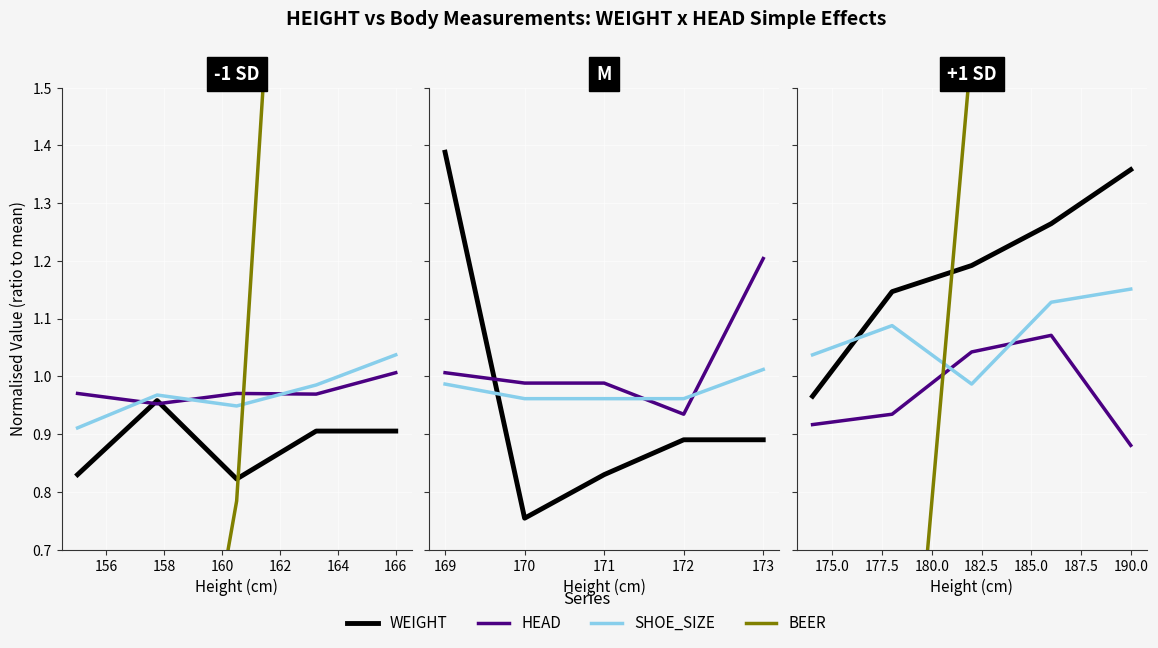

True or false: WEIGHT and SHOE_SIZE cross at least once.

True